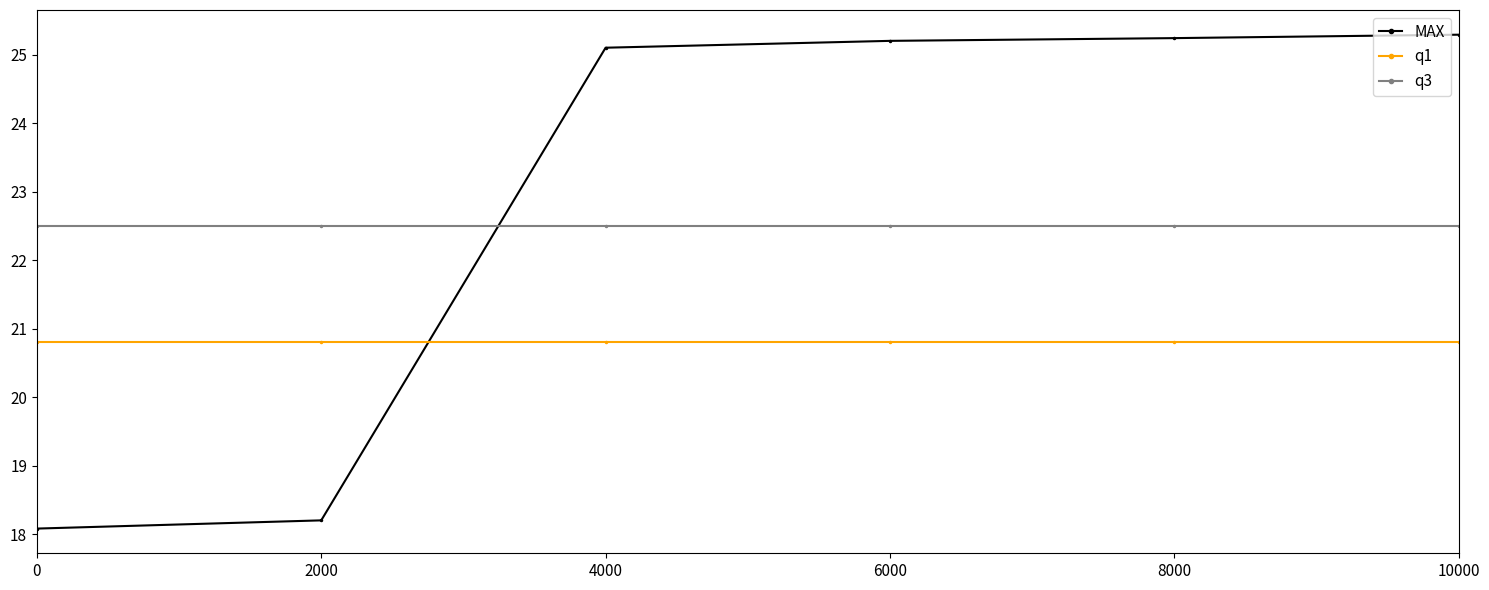

The value of q1 at 8000 is 9.8. True or false?

False